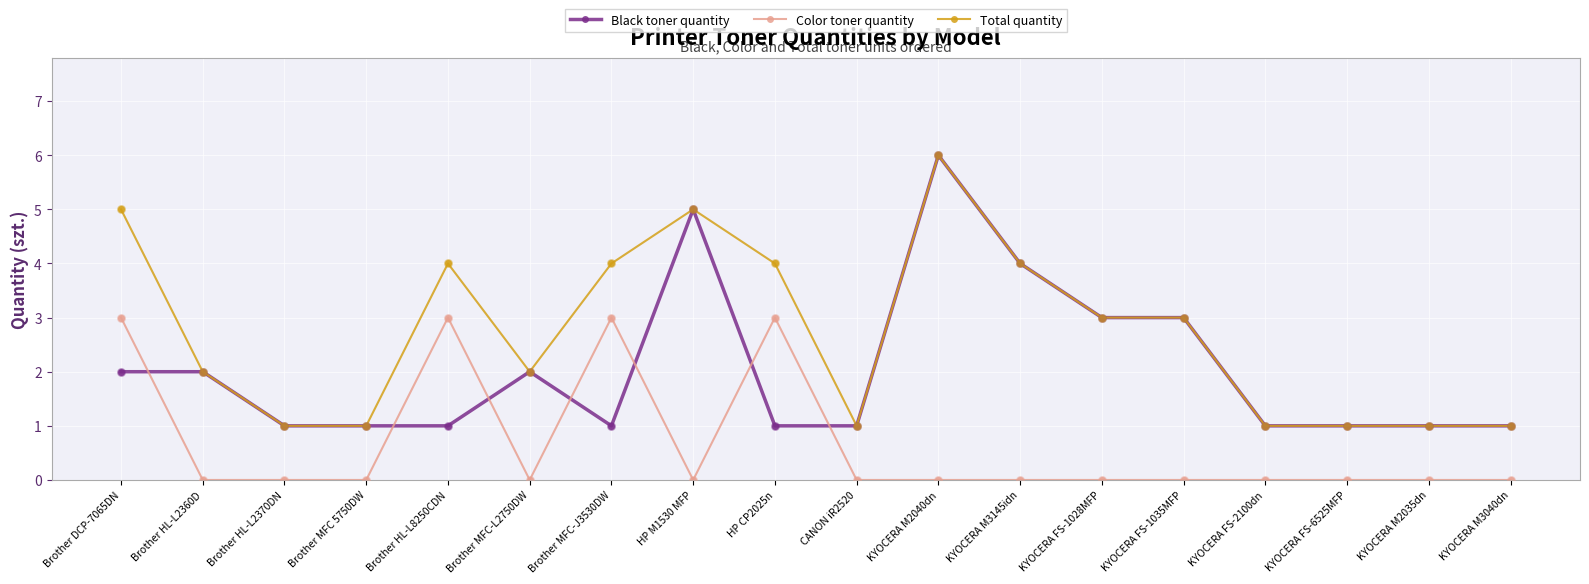

What are all the series names shown in the legend?

Black toner quantity, Color toner quantity, Total quantity